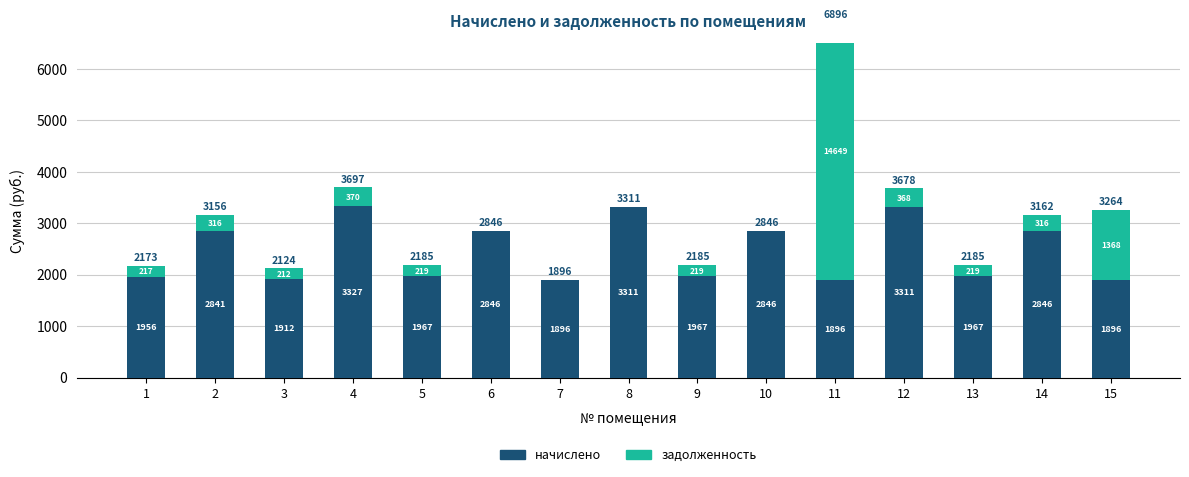

At which label does задолженность first exceed 218?

2